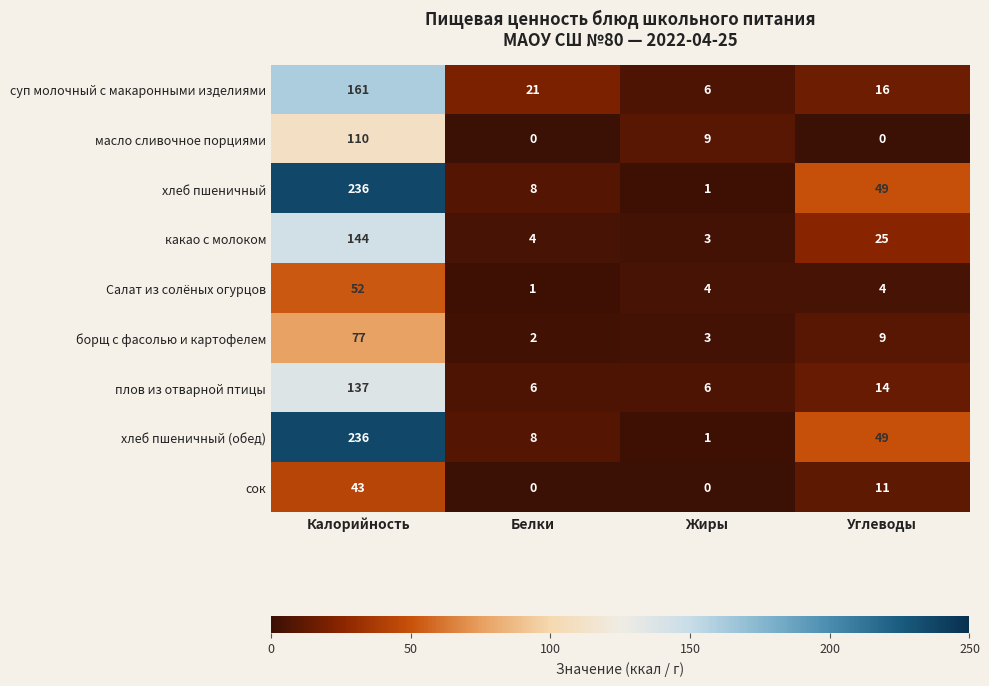

Which category has the lowest value in the хлеб пшеничный (обед) series?

Жиры